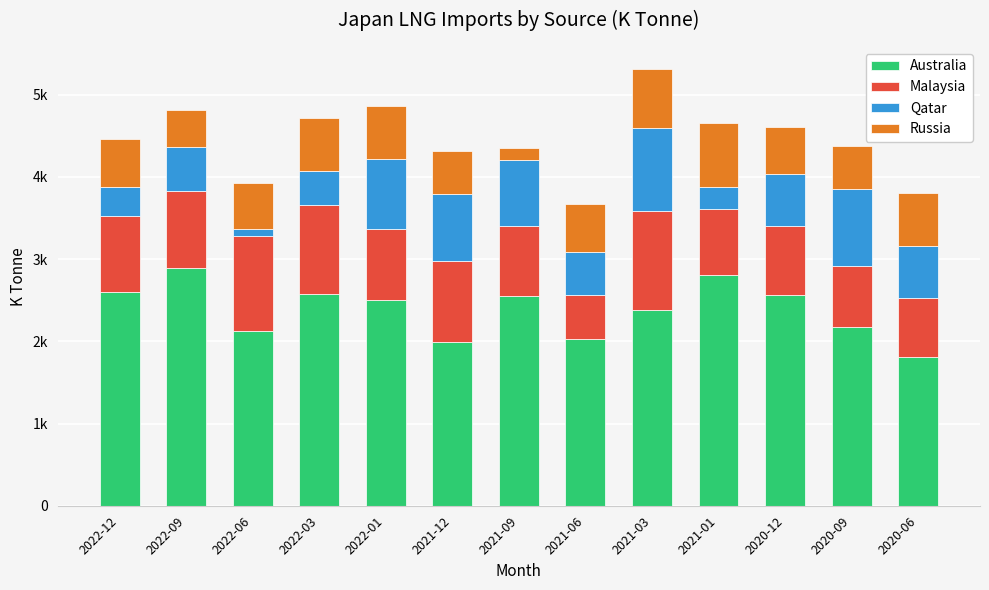

Are the bars horizontal?

No